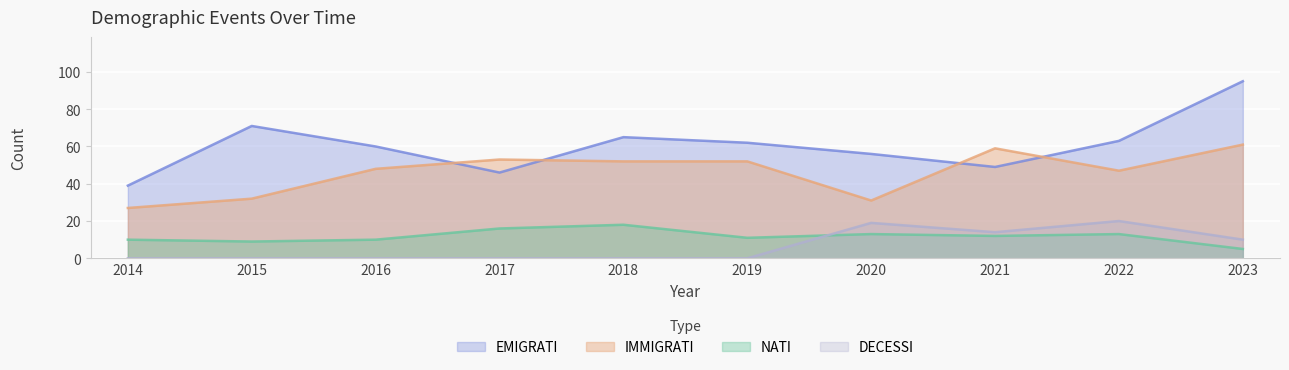

At 2015, list the series in order from smallest to largest.

DECESSI, NATI, IMMIGRATI, EMIGRATI